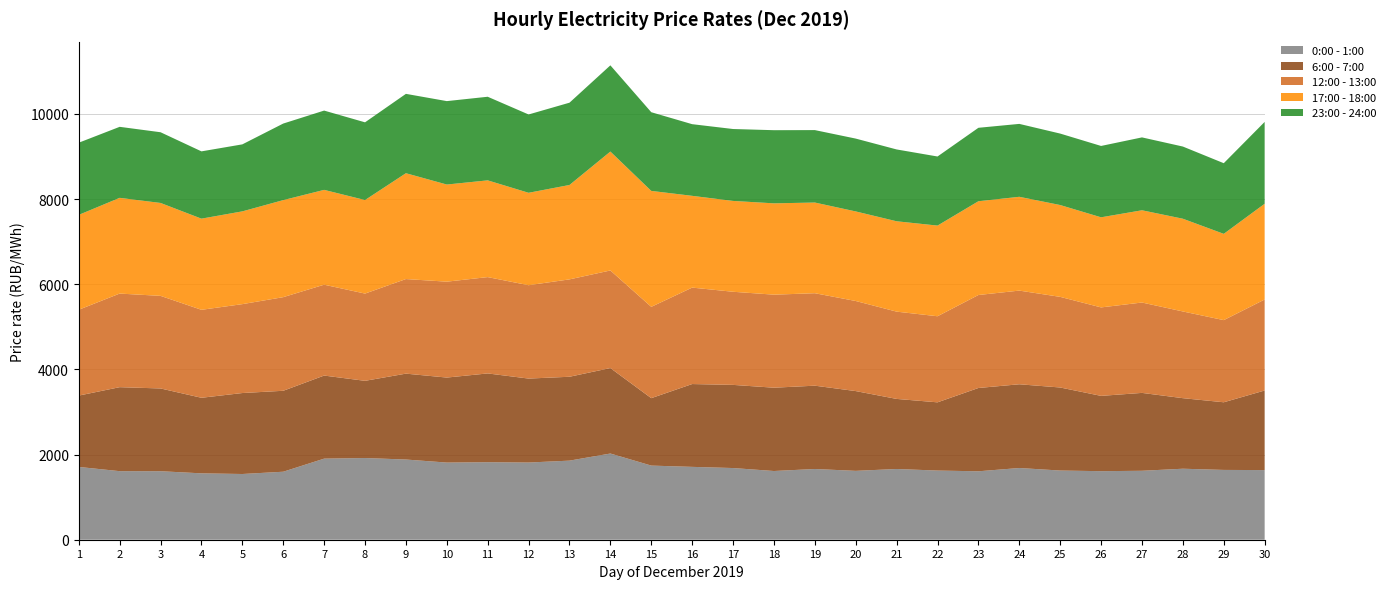

Reading right to left, transcribe all the data shown in this chart.

0:00 - 1:00: 30=1635.3	29=1639.1	28=1667.2	27=1618.8	26=1609.8	25=1624.7	24=1684.1	23=1607.1	22=1624.1	21=1661.1	20=1617.2	19=1660.9	18=1613.6	17=1683.2	16=1710.8	15=1740.9	14=2024.1	13=1857.2	12=1812.7	11=1820.3	10=1811.6	9=1883.2	8=1918.5	7=1904.1	6=1596.8	5=1543.2	4=1558.8	3=1608.6	2=1609.9	1=1709.2
6:00 - 7:00: 30=1868.6	29=1588.6	28=1656.8	27=1828.9	26=1768.0	25=1949.9	24=1966.3	23=1955.8	22=1602.0	21=1645.3	20=1873.2	19=1956.3	18=1956.1	17=1952.8	16=1944.9	15=1583.4	14=2006.9	13=1969.5	12=1971.3	11=2084.7	10=1996.2	9=2016.8	8=1812.7	7=1950.7	6=1900.7	5=1901.3	4=1774.3	3=1943.3	2=1972.2	1=1675.2
12:00 - 13:00: 30=2136.7	29=1929.0	28=2036.0	27=2122.3	26=2077.3	25=2128.1	24=2199.5	23=2183.6	22=2021.3	21=2049.4	20=2115.2	19=2171.3	18=2184.8	17=2186.7	16=2264.6	15=2144.1	14=2291.8	13=2286.9	12=2192.3	11=2261.9	10=2251.9	9=2220.9	8=2048.7	7=2133.7	6=2198.3	5=2087.4	4=2065.7	3=2174.3	2=2197.9	1=2015.8
17:00 - 18:00: 30=2248.6	29=2025.8	28=2177.8	27=2166.0	26=2115.9	25=2156.4	24=2202.7	23=2201.7	22=2129.2	21=2122.0	20=2103.3	19=2129.2	18=2144.4	17=2133.0	16=2155.0	15=2722.8	14=2792.2	13=2216.5	12=2170.3	11=2271.9	10=2280.8	9=2485.4	8=2196.7	7=2226.8	6=2278.9	5=2178.5	4=2140.7	3=2181.9	2=2247.9	1=2228.0
23:00 - 24:00: 30=1921.9	29=1658.9	28=1694.8	27=1711.4	26=1675.5	25=1678.0	24=1712.0	23=1724.7	22=1622.2	21=1686.6	20=1710.5	19=1701.1	18=1717.7	17=1688.7	16=1682.5	15=1847.7	14=2024.5	13=1932.3	12=1839.0	11=1963.1	10=1958.9	9=1863.6	8=1824.7	7=1861.7	6=1797.7	5=1573.3	4=1580.0	3=1660.4	2=1667.5	1=1694.8